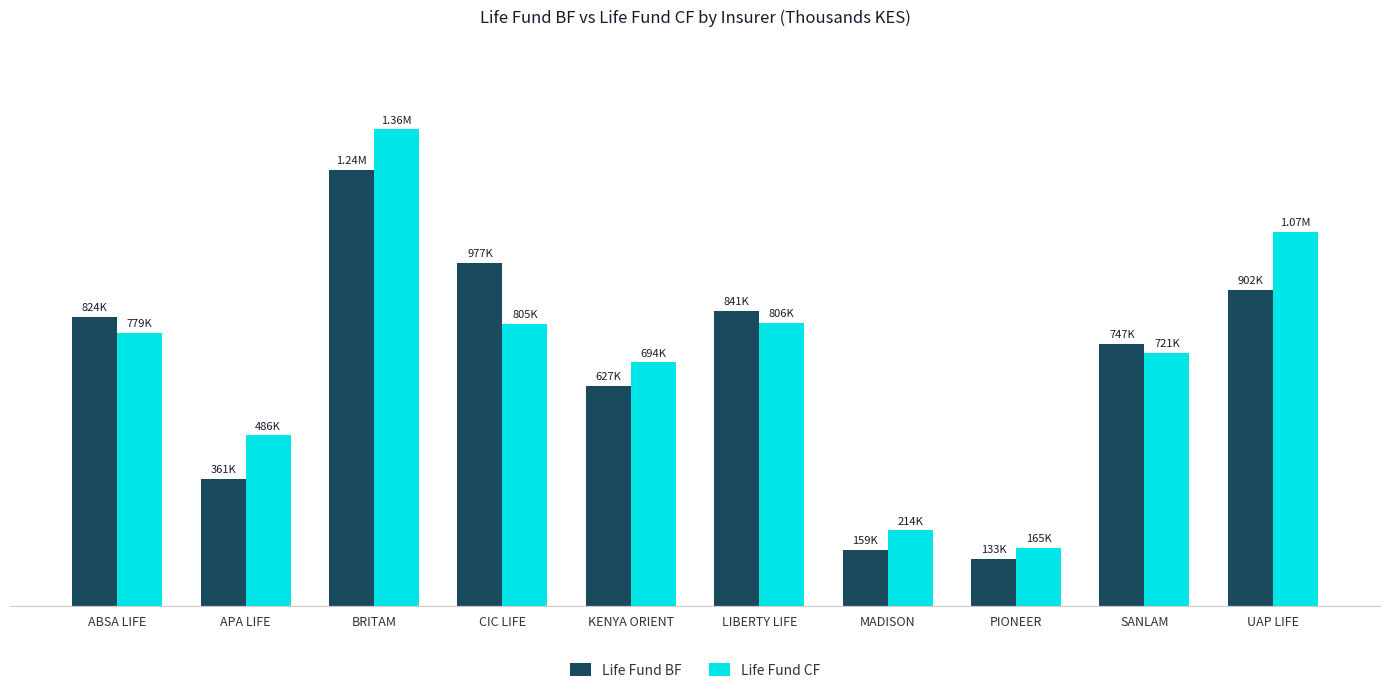

What is the minimum value for Life Fund CF?

165439